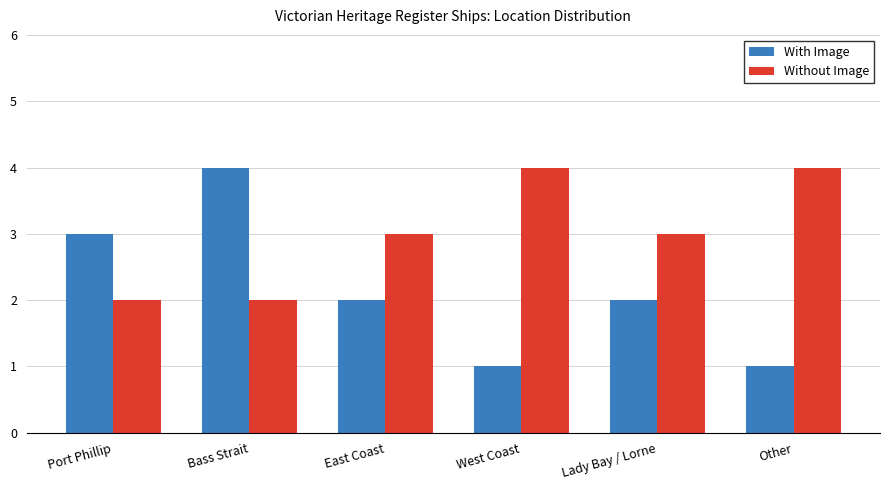

The value of Without Image at West Coast is 2. True or false?

False